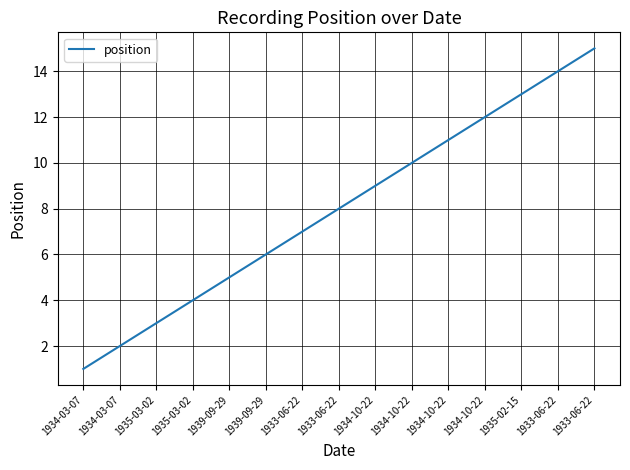

At which label does the data first exceed 8?

1934-10-22